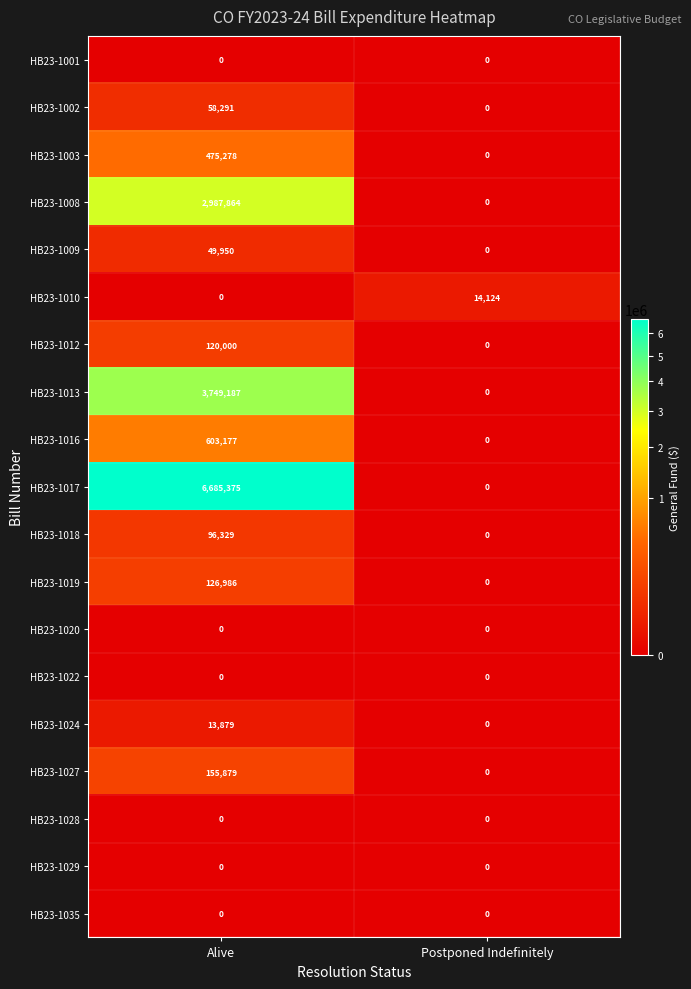

What is the average value of the HB23-1009 series?

24975